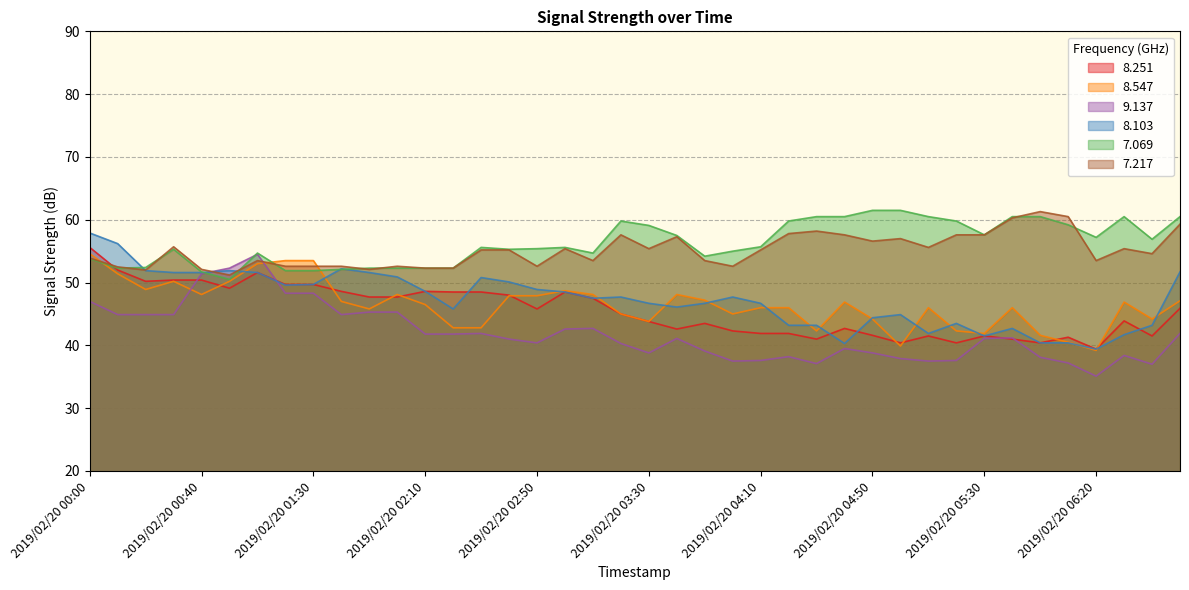

Which category has the highest value across all series?

2019/02/20 04:50